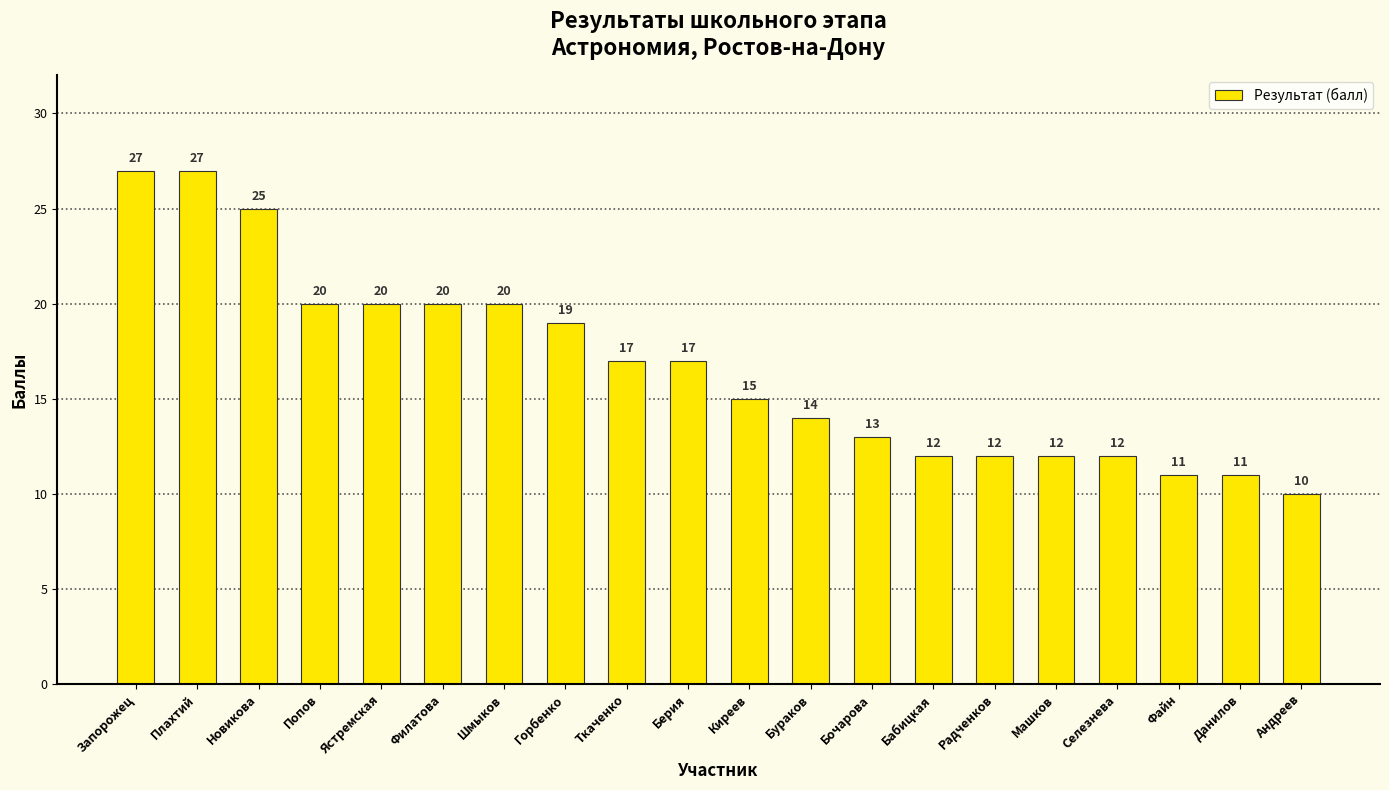

What is the sum of the values at Андреев and Данилов?

21